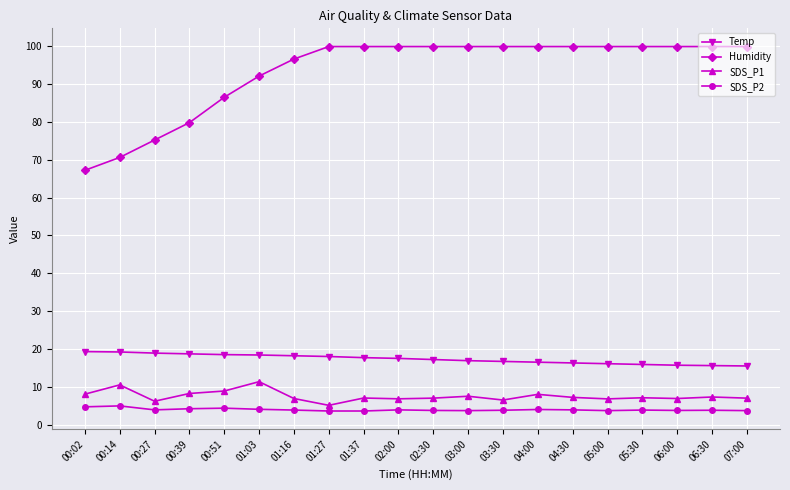

List the series in order of their peak value, lowest first.

SDS_P2, SDS_P1, Temp, Humidity